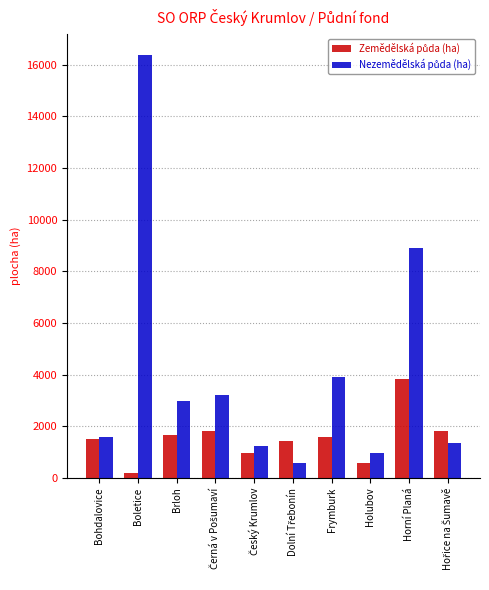

What is the spread (max minus min) of values at Brloh?

1309.6